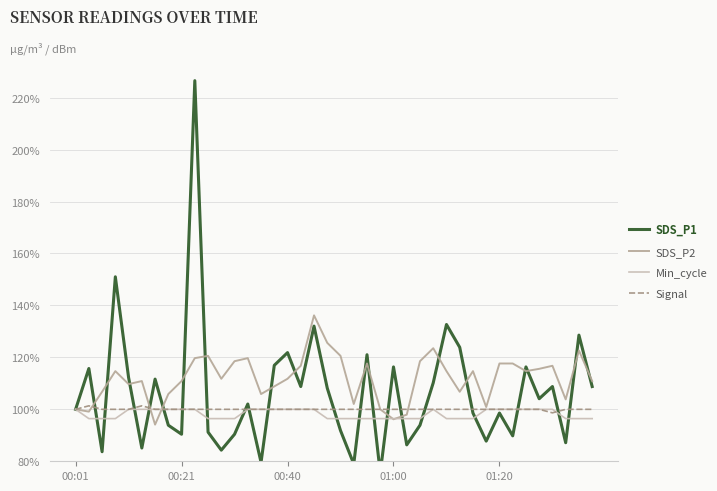

True or false: Signal has a value of 100.0 at 17.

True